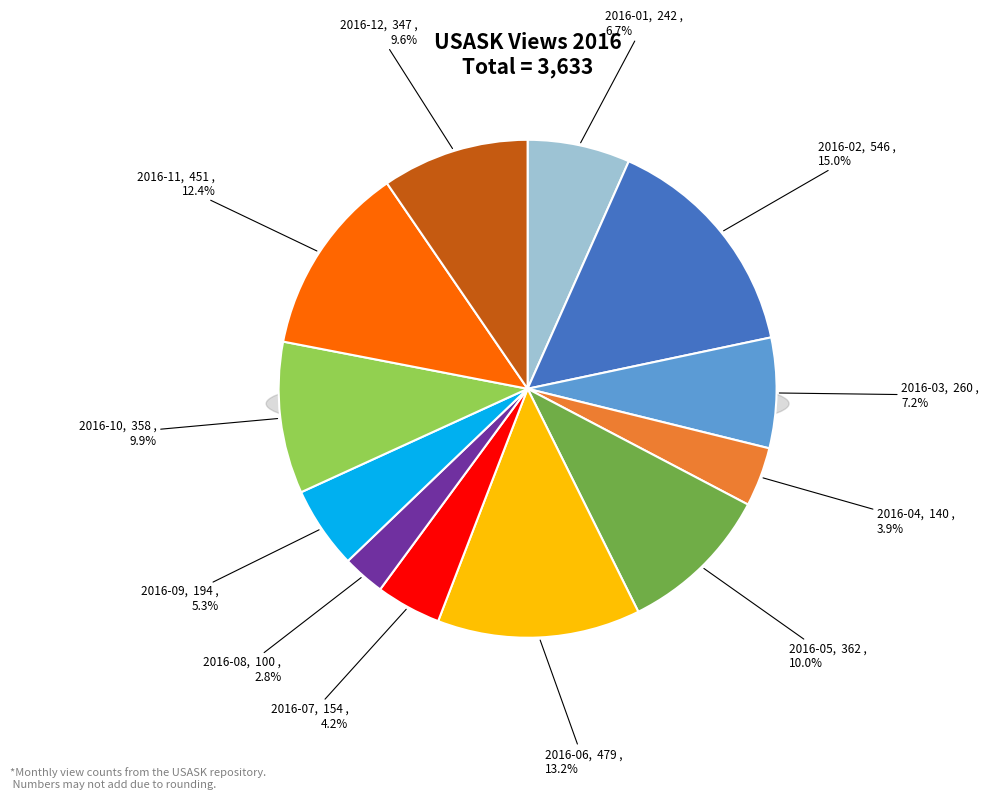

What is the change in value from 2016-02 to 2016-11?

-95